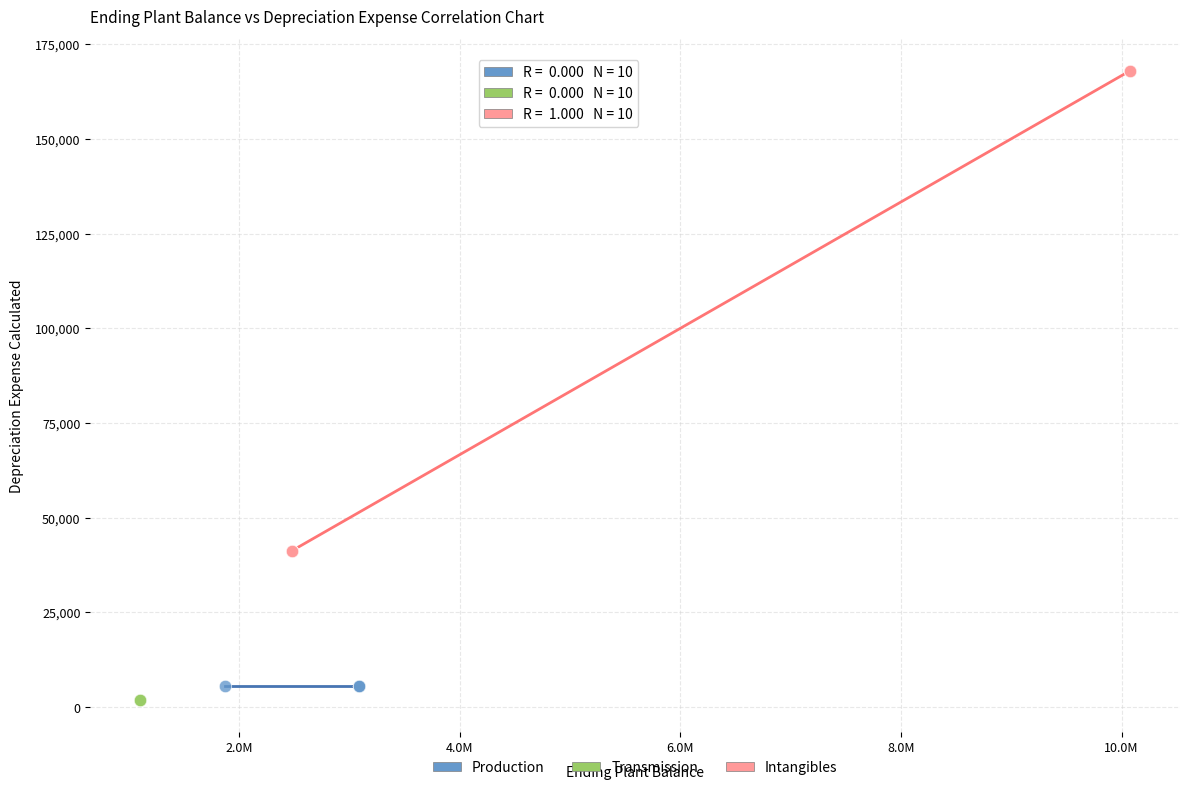

Which series reaches the maximum Y coordinate?

Intangibles